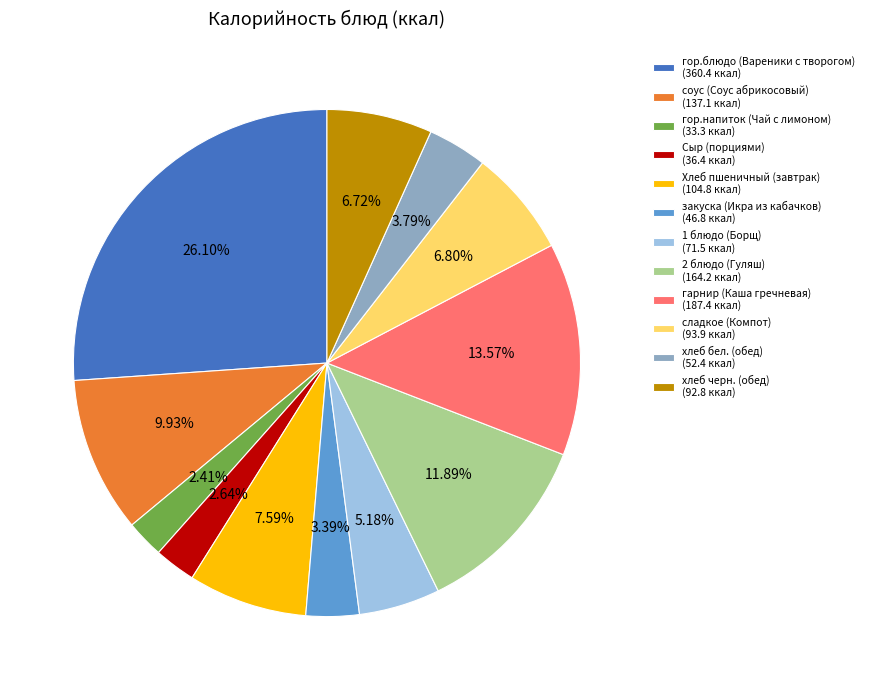

Is the sum of хлеб черн. (обед) and сладкое (Компот) greater than half?

No